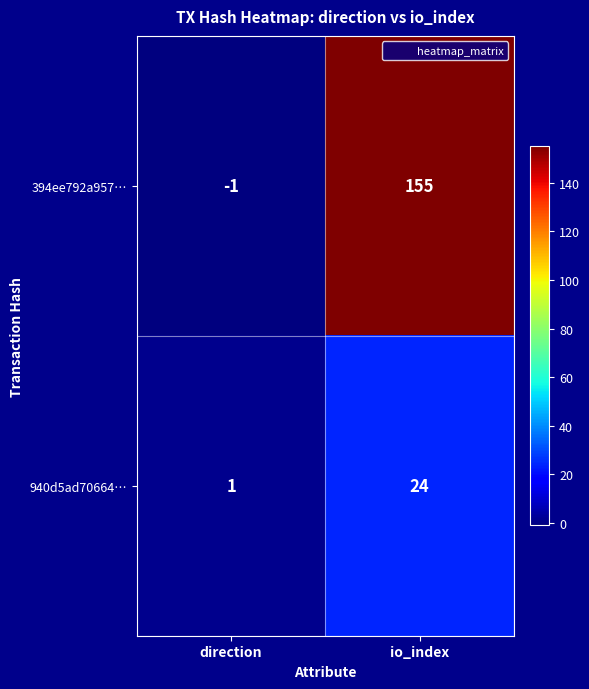

True or false: 940d5ad70664… has a value of 24 at io_index.

True